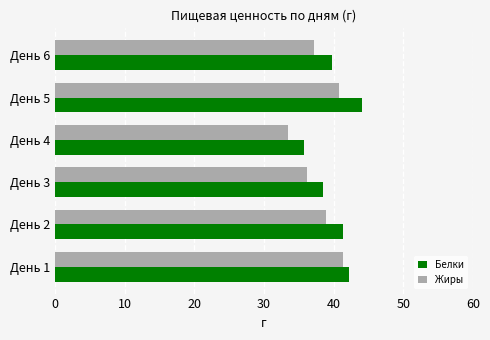

What is the average value of the Жиры series?

38.0